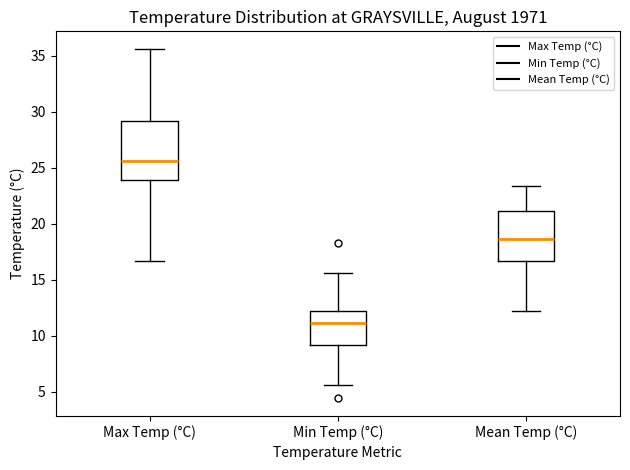

Where does the median line of the box for Max Temp (°C) sit on the y-axis? The values are not printed on the chart, so give them approximately, as read against the axis.

25.5